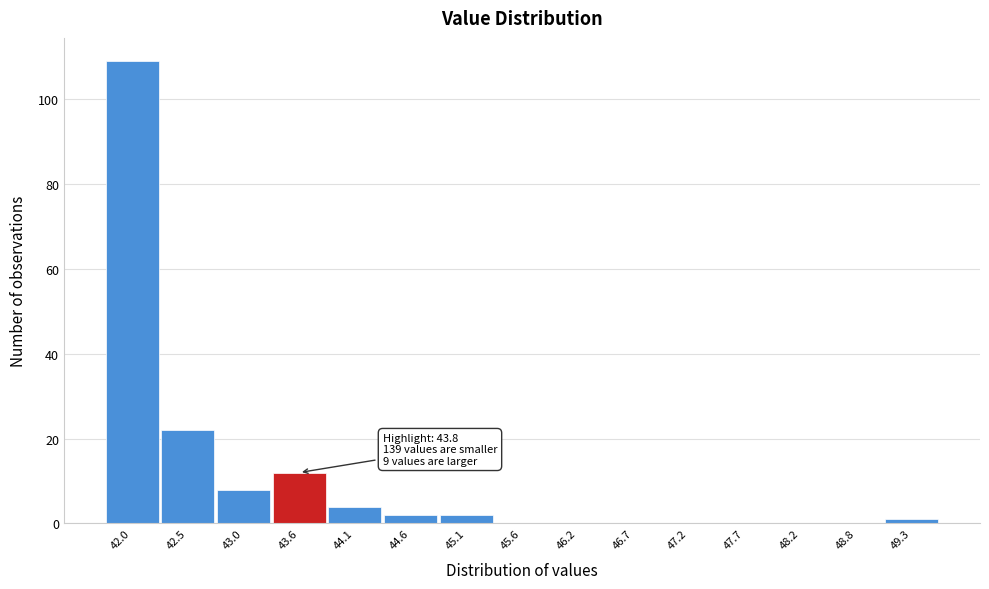

Reading right to left, extract all data points from this chart.

49.3=1	48.8=0	48.2=0	47.7=0	47.2=0	46.7=0	46.2=0	45.6=0	45.1=2	44.6=2	44.1=4	43.6=12	43.0=8	42.5=22	42.0=109